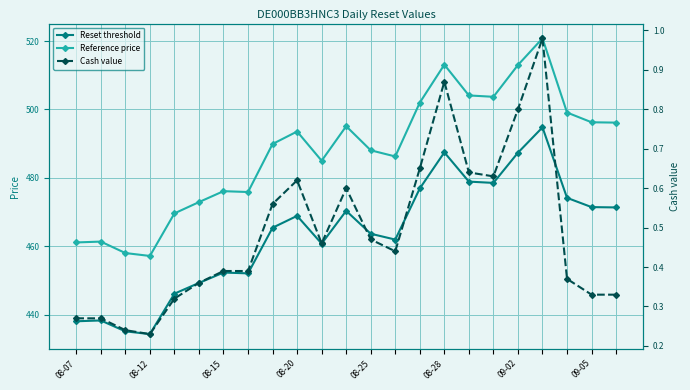

Reading left to right, extract all data points from this chart.

Reset threshold: 438.0	438.3	435.1	434.3	446.1	449.3	452.3	452.1	465.4	468.9	460.8	470.3	463.6	461.9	476.9	487.4	478.9	478.5	487.4	494.8	474.1	471.4	471.3
Reference price: 461.1	461.4	458.0	457.1	469.6	472.9	476.1	475.9	489.9	493.6	485.0	495.1	488.1	486.2	502.0	513.1	504.1	503.7	513.0	520.8	499.1	496.2	496.1
Cash value: 0.3	0.3	0.2	0.2	0.3	0.4	0.4	0.4	0.6	0.6	0.5	0.6	0.5	0.4	0.7	0.9	0.6	0.6	0.8	1.0	0.4	0.3	0.3